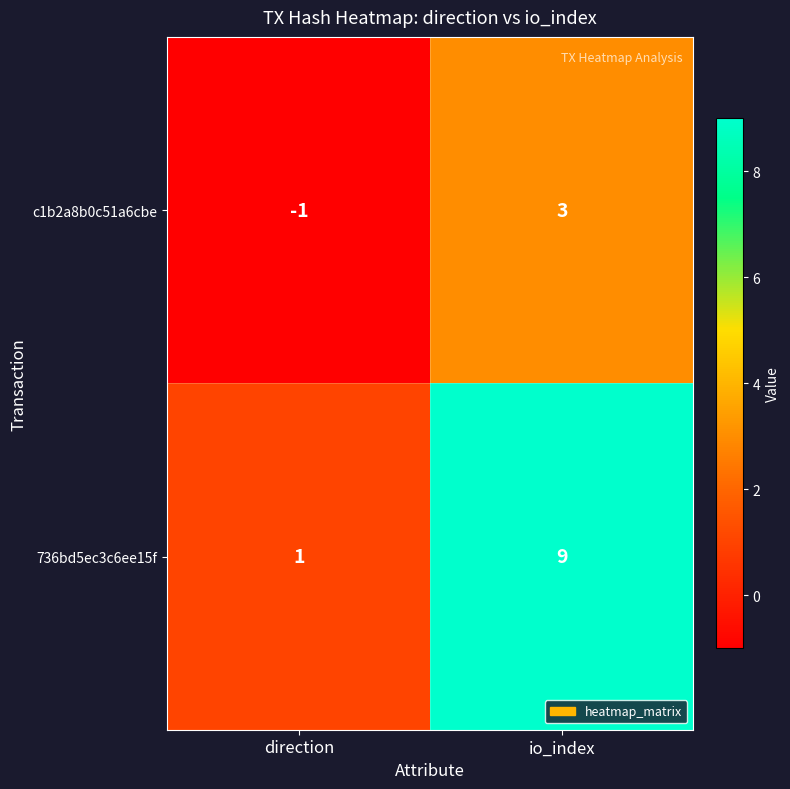

Which series has the largest range (max minus min)?

736bd5ec3c6ee15f